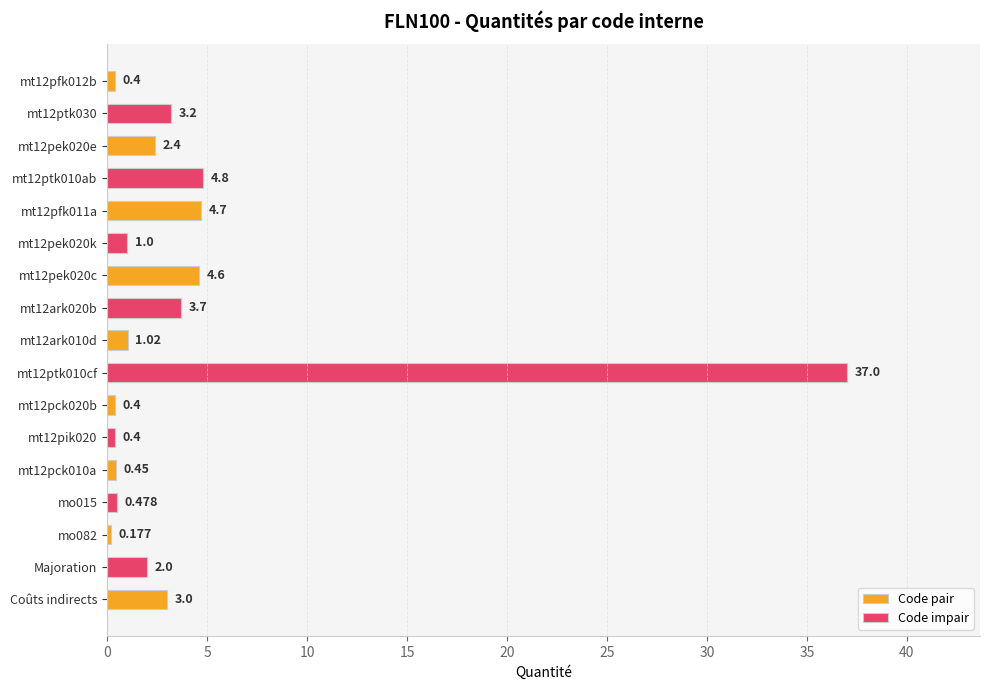

What is the value of the 9th bar from the left?

1.0